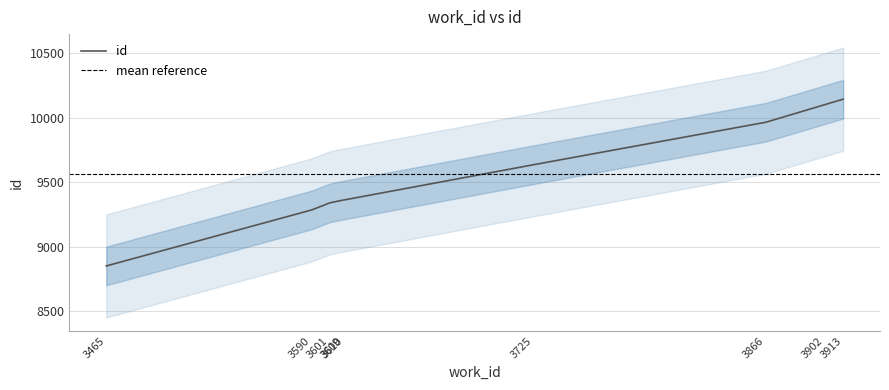

True or false: the data has more than 1 interior local peaks.

False